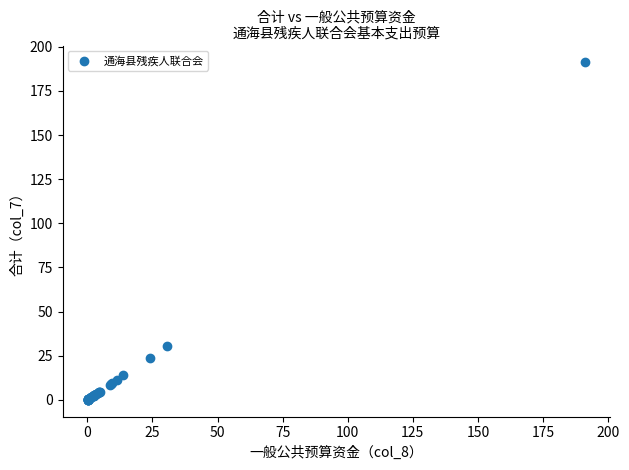

What Y value in the scatter plot is closest to 95?

30.7